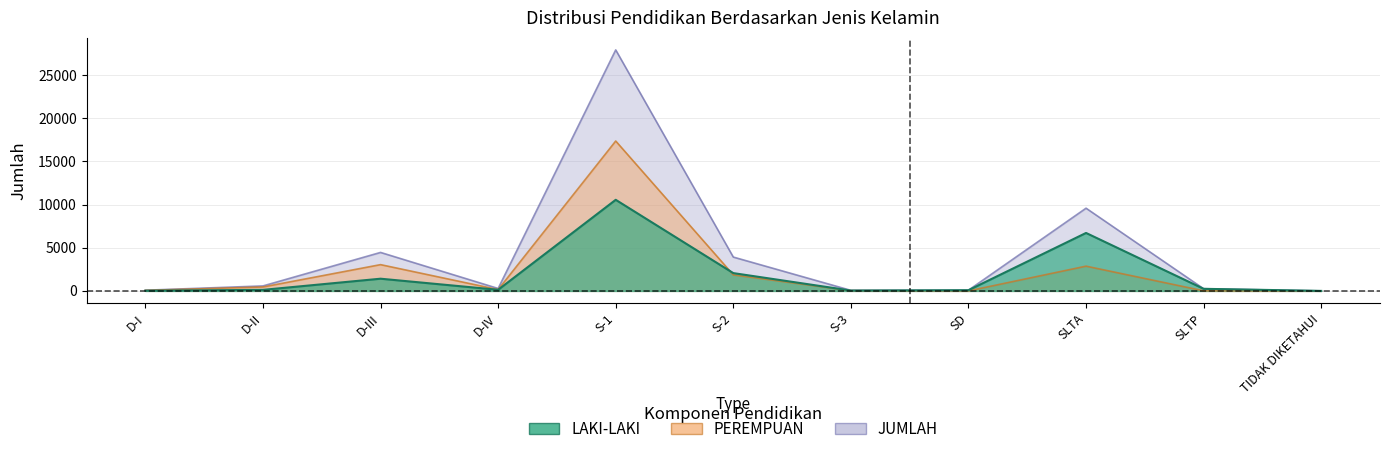

How many values in the PEREMPUAN series are below 152?

5